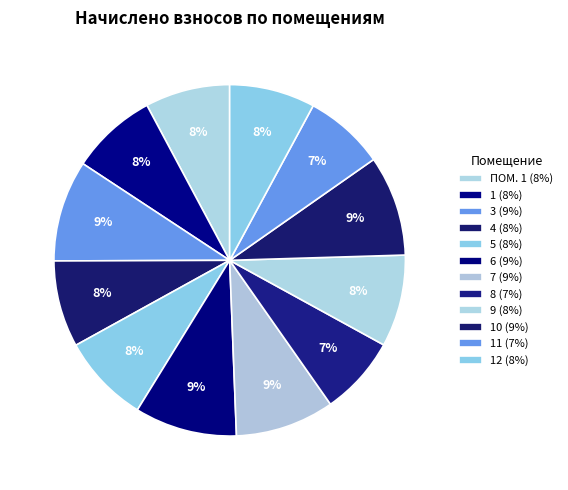

How many slices are in this pie chart?

12